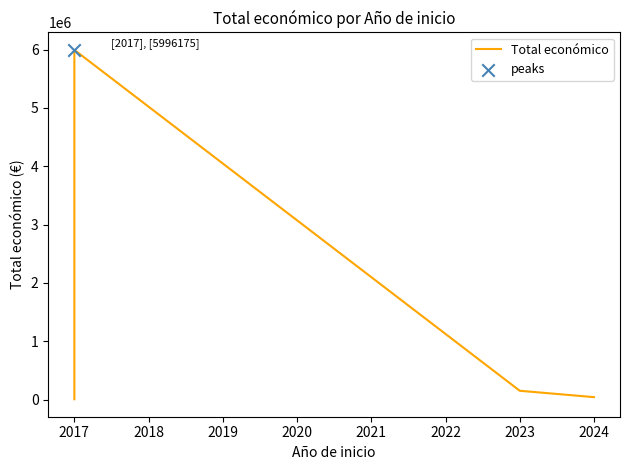

Between 2017 and 2024, which is larger?

2024